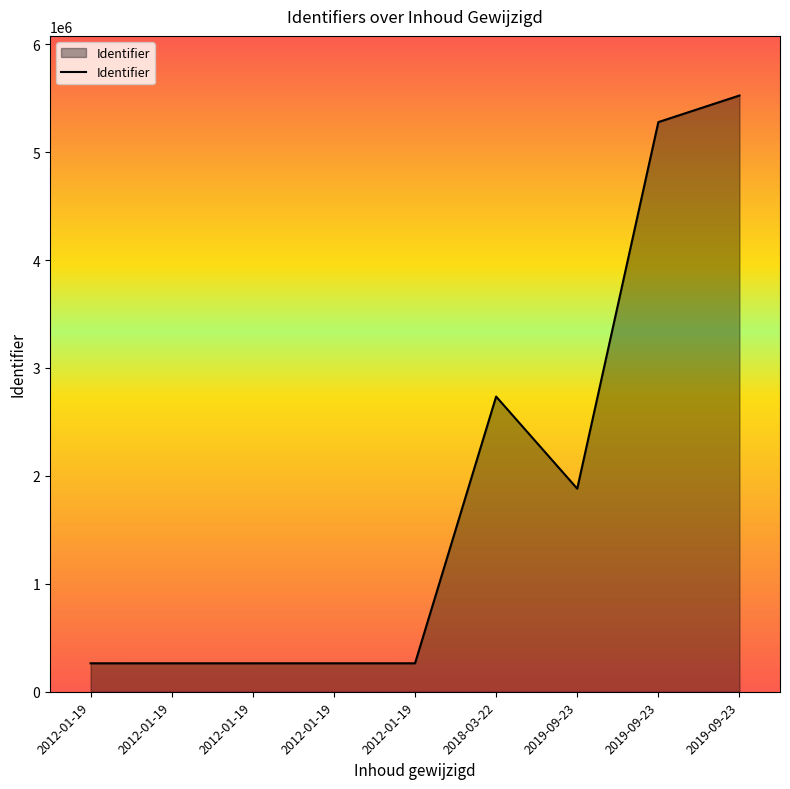

What is the difference between the values at 2019-09-23 and 2012-01-19?

5261346